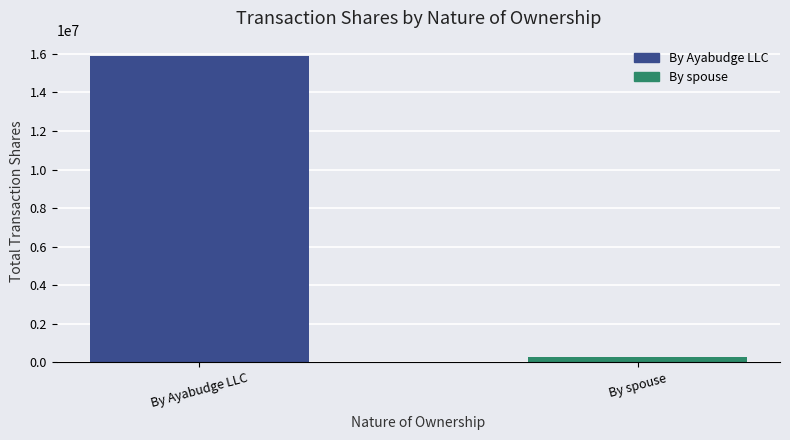

What is the label of the 2nd bar from the right?

By Ayabudge LLC